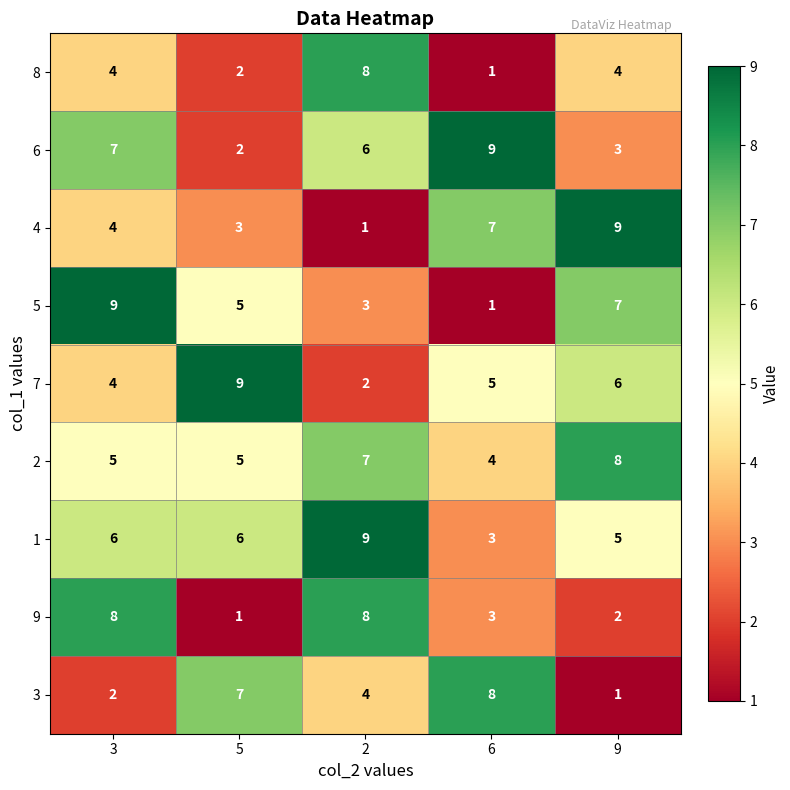

What is the sum of all 5 values?

25